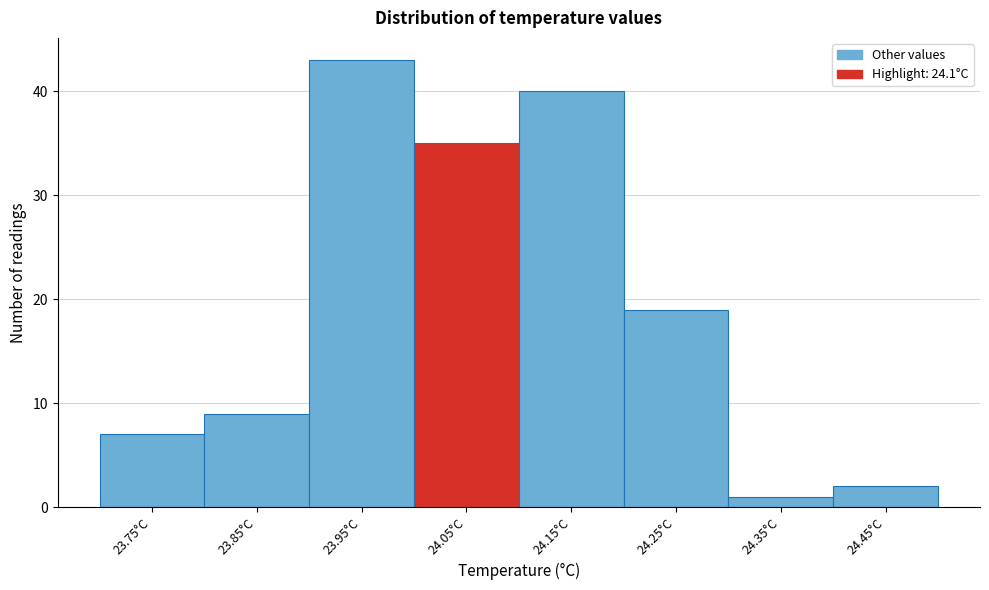

Reading right to left, extract all data points from this chart.

2	1	19	40	35	43	9	7